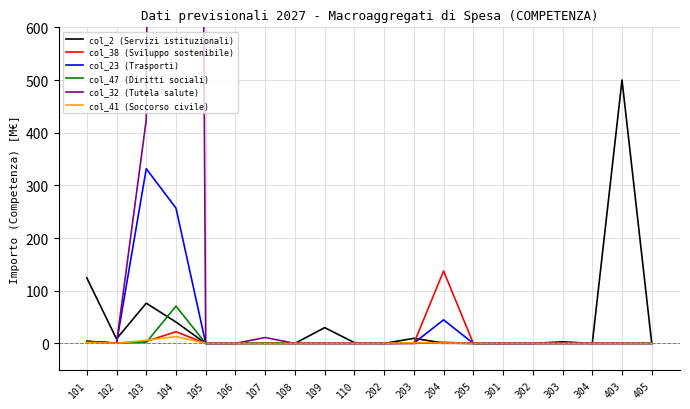

After their last crossing, which series has the higher values: col_47 (Diritti sociali) or col_38 (Sviluppo sostenibile)?

col_38 (Sviluppo sostenibile)